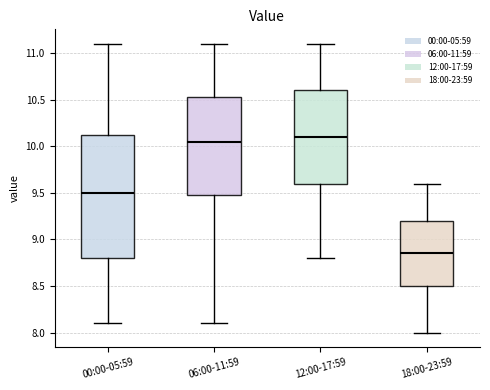

Reading left to right, transcribe this box plot: for each box, give where its median line is, the range the box spans, and where its two whiskers end, as read against the y-axis. The values are not printed on the chart, so give them approximately, as read against the axis.

00:00-05:59: median 9.50, box 8.80 to 10.15, whiskers 8.10 to 11.10
06:00-11:59: median 10.05, box 9.50 to 10.55, whiskers 8.10 to 11.10
12:00-17:59: median 10.10, box 9.60 to 10.60, whiskers 8.80 to 11.10
18:00-23:59: median 8.85, box 8.50 to 9.20, whiskers 8.00 to 9.60